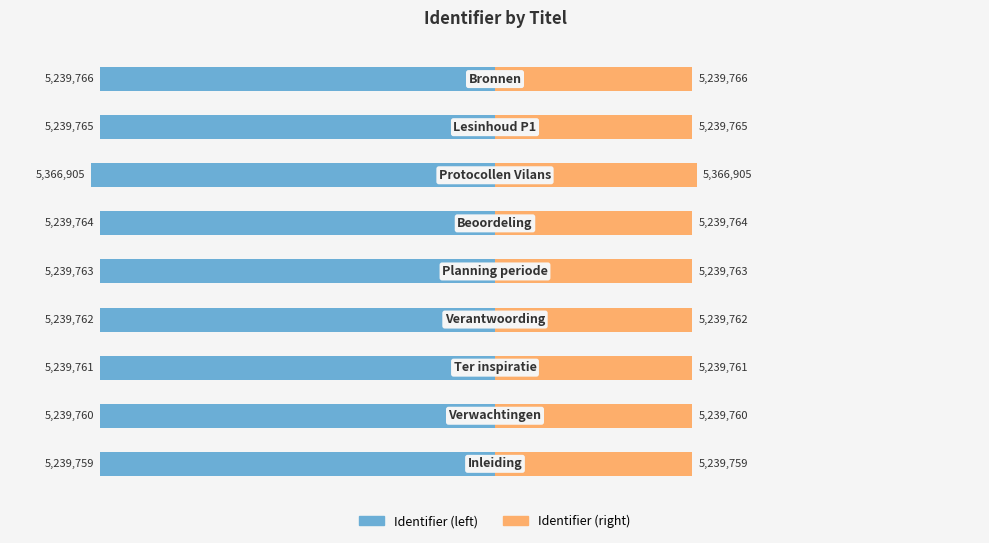

What are all the series names shown in the legend?

Identifier (left), Identifier (right)